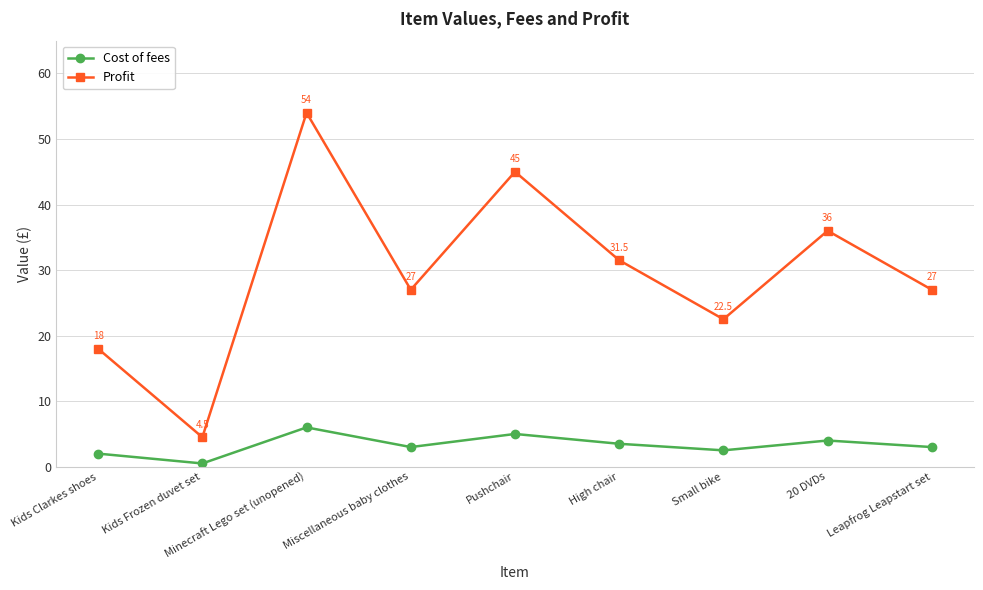

What is the lowest value of the Profit series?

4.5